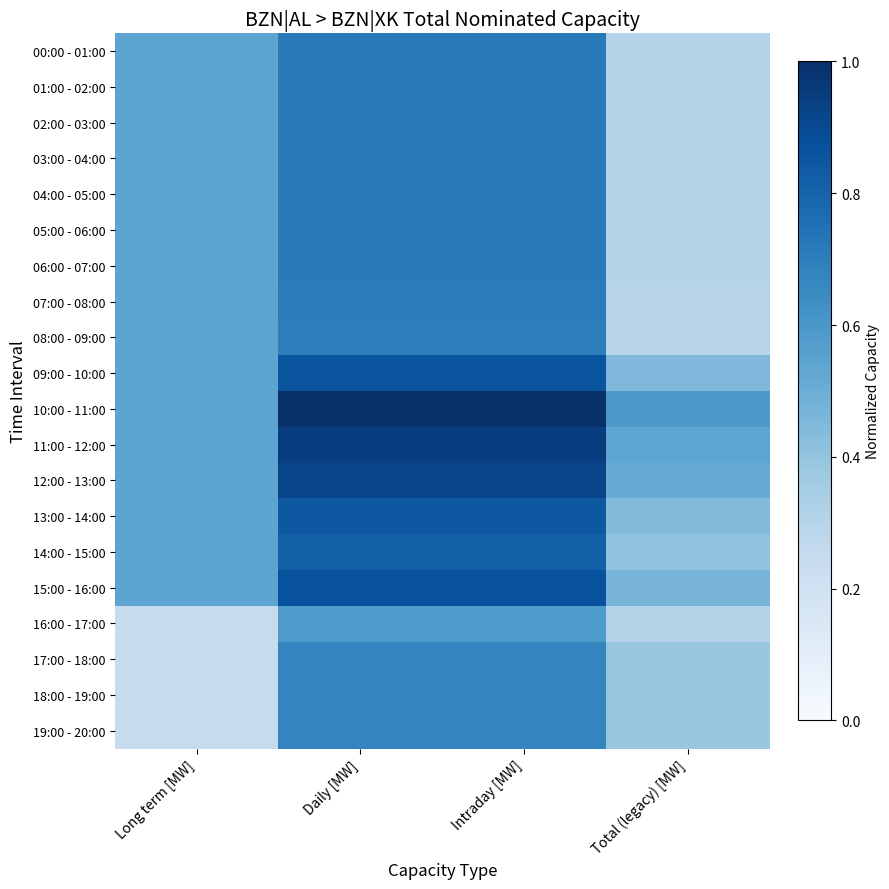

What is the difference between the highest and lowest values at Total (legacy) [MW]?

0.3